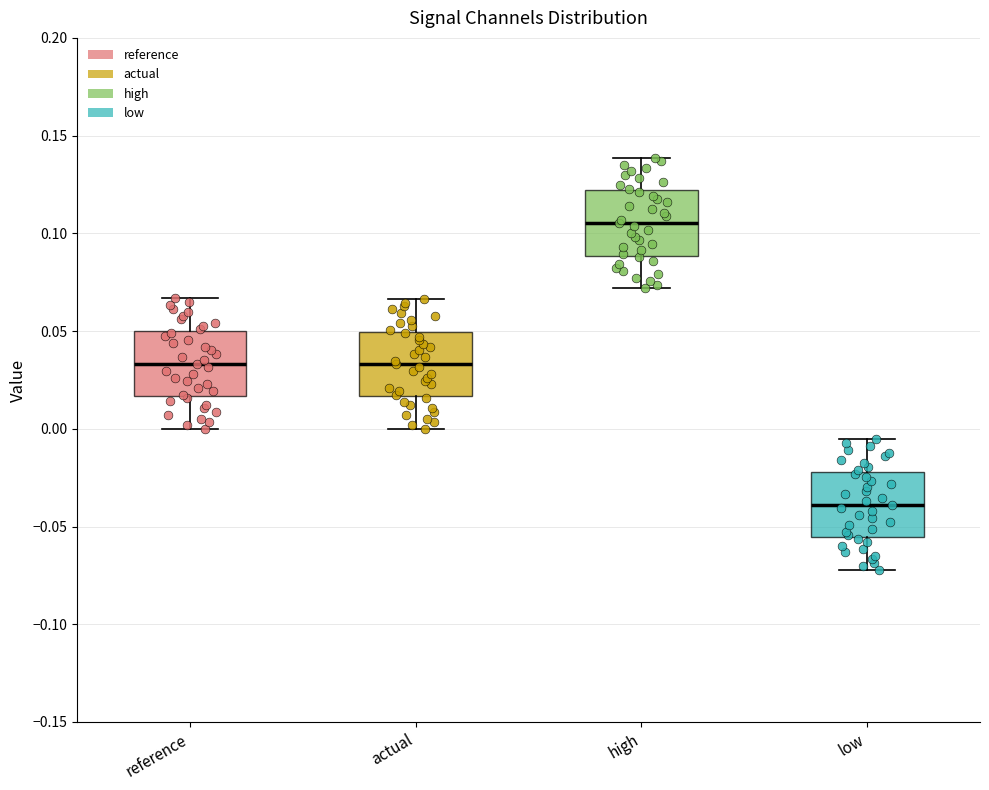

Where does the median line of the box for high sit on the y-axis? The values are not printed on the chart, so give them approximately, as read against the axis.

0.105